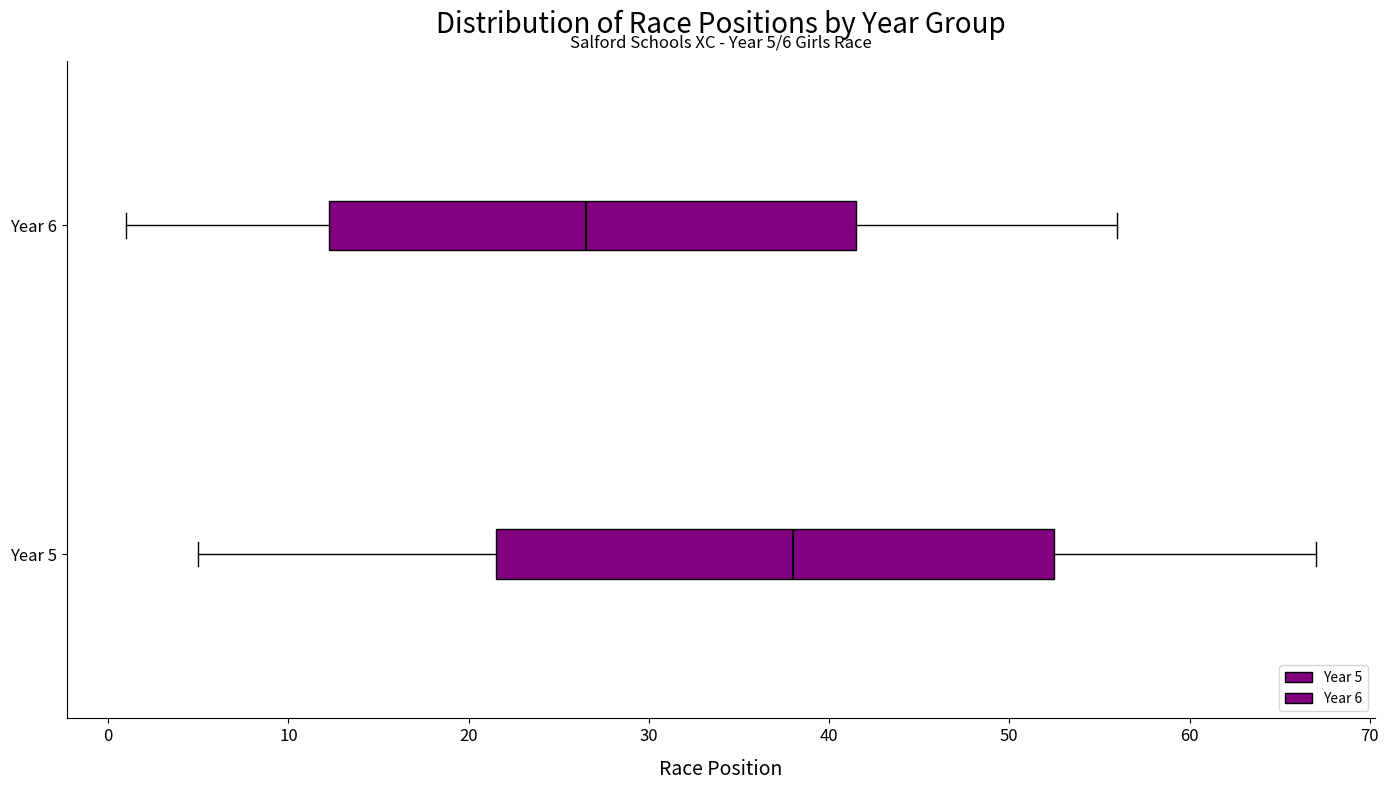

Which box is the widest, from its left edge to its right edge?

Year 5